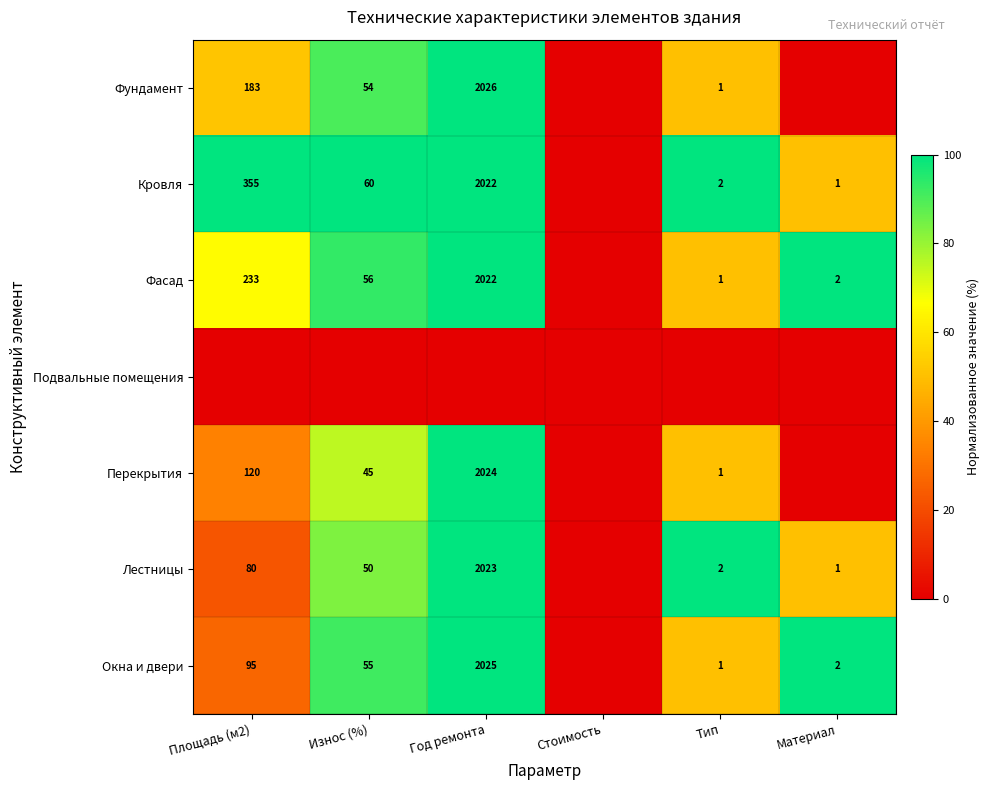

The value of Кровля at Тип is 3. True or false?

False